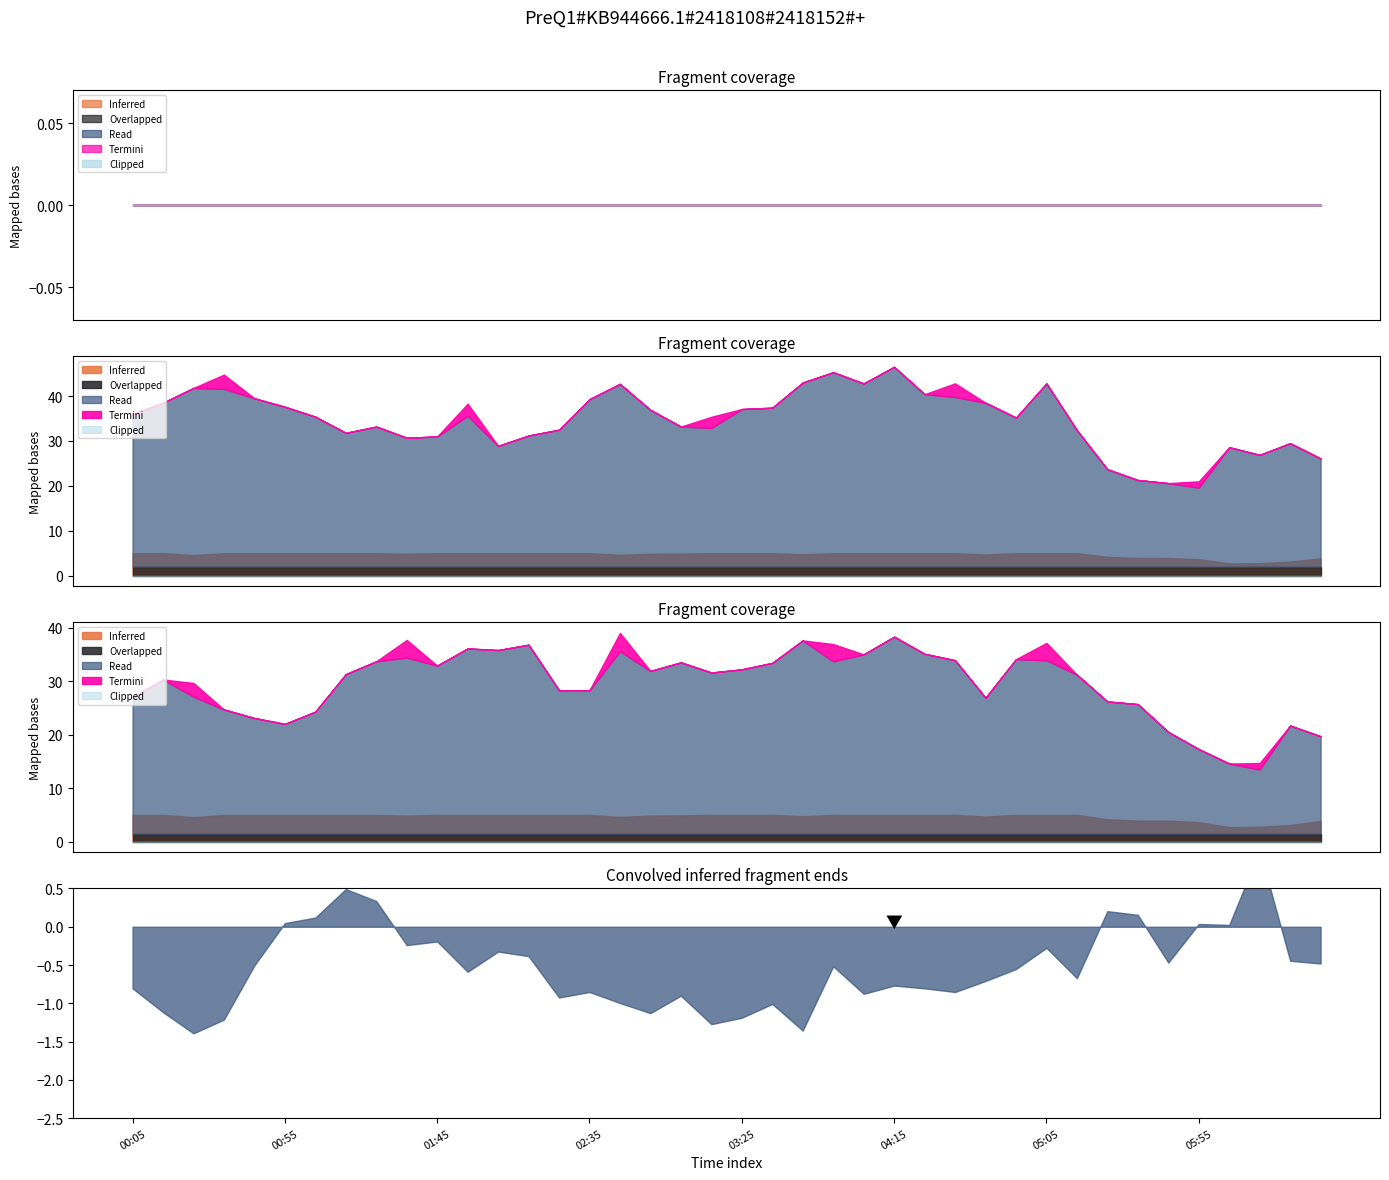

True or false: 2.884 has a value of 53.2 at 1996/08/09 05:25.

False